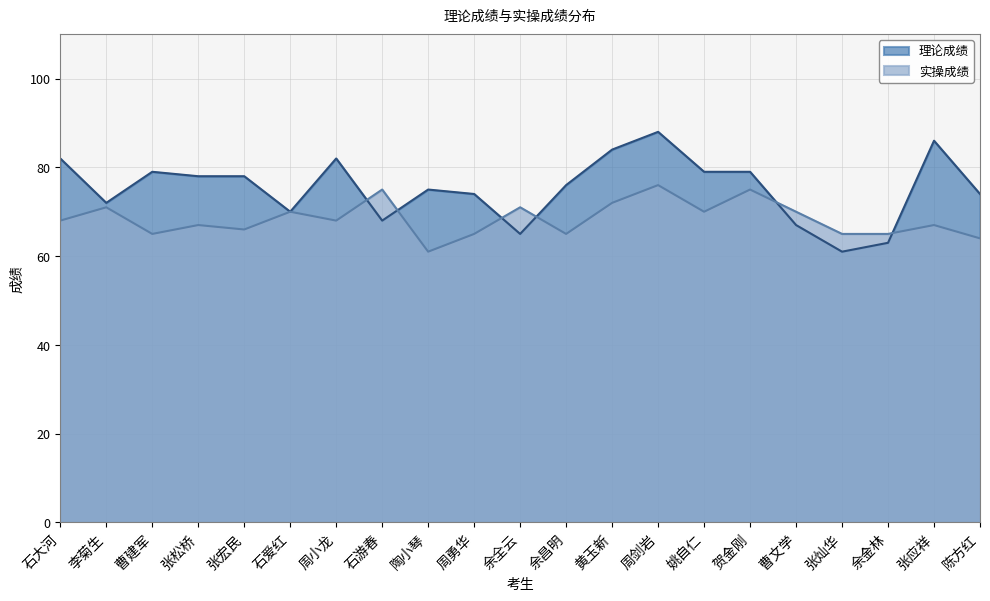

How many values in the 理论成绩 series are below 76?

10